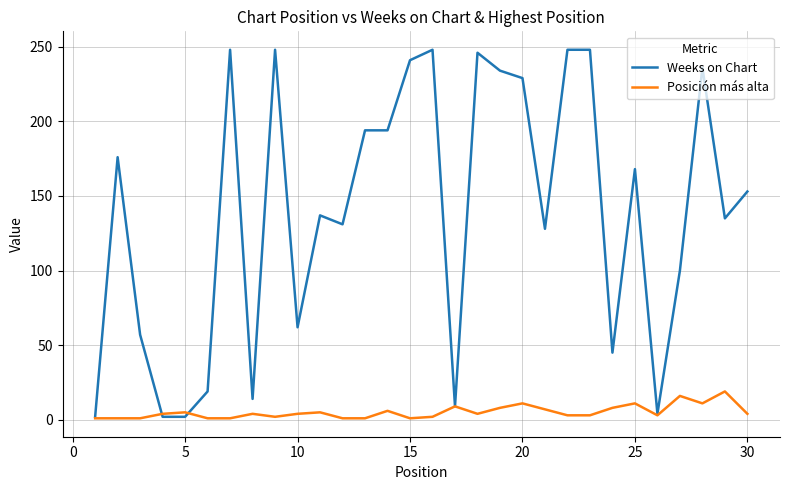

What is the average value of the Weeks on Chart series?

139